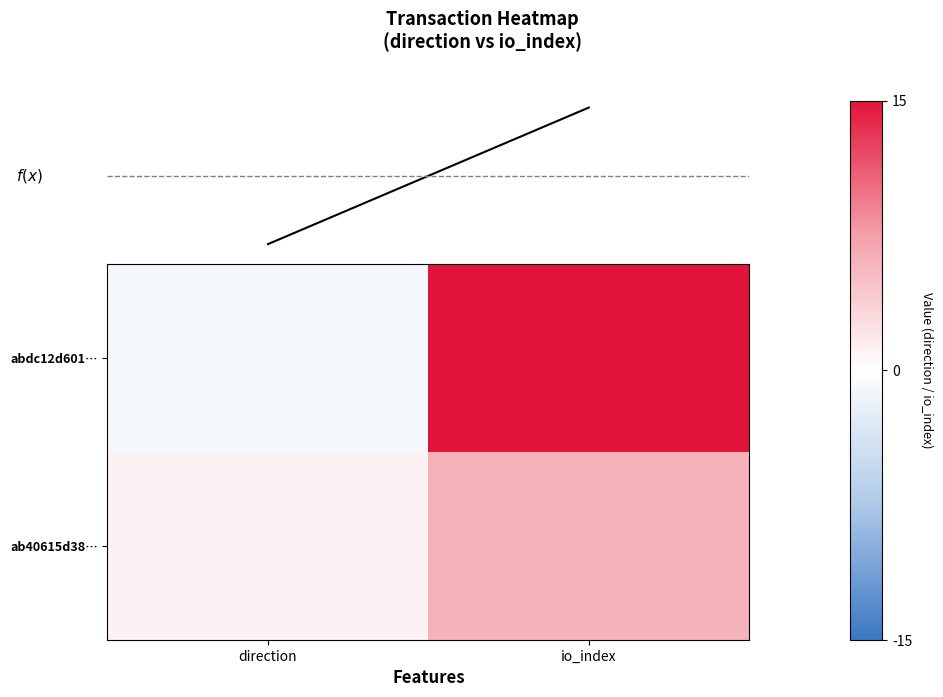

How many values in abdc12d601… are below zero?

1